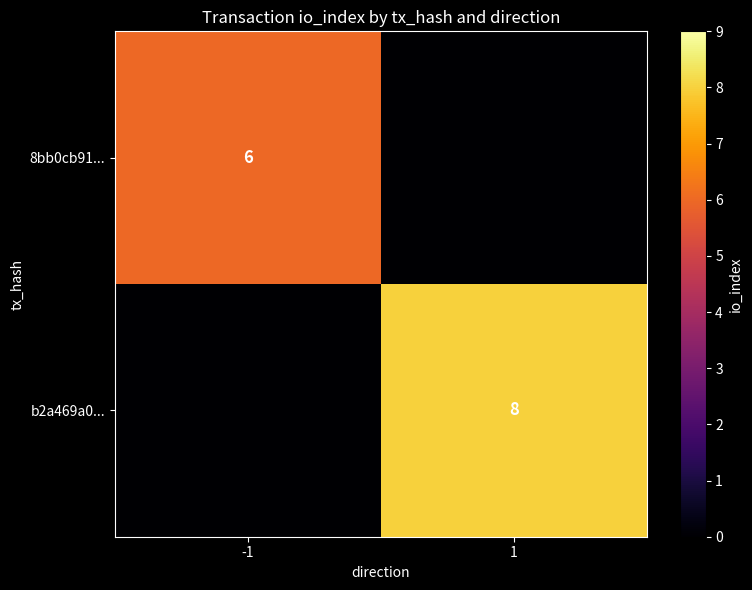

At which category is the sum across all series the highest?

1